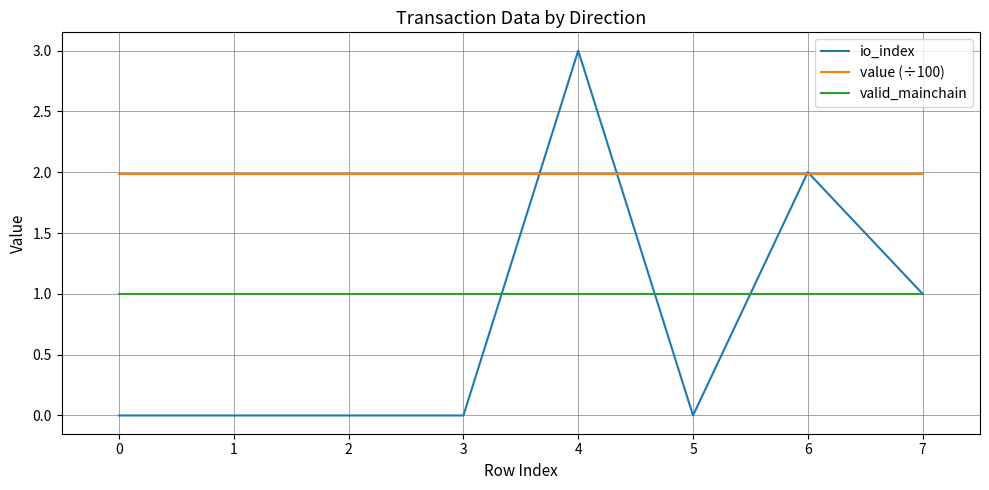

What is the highest value of the io_index series?

3.0